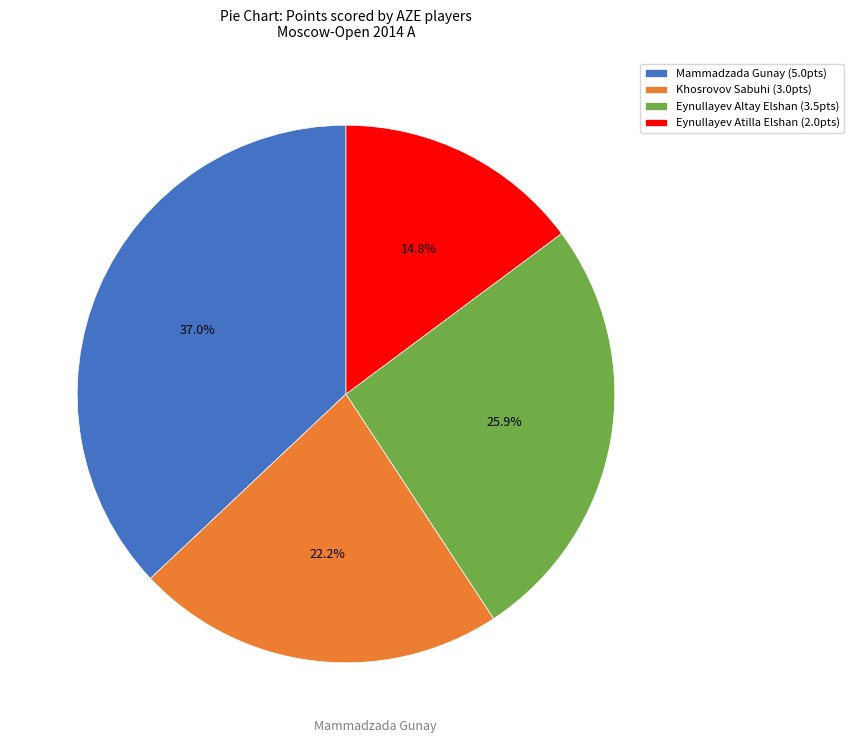

Is it true that Khosrovov Sabuhi is 30% of the pie?

False